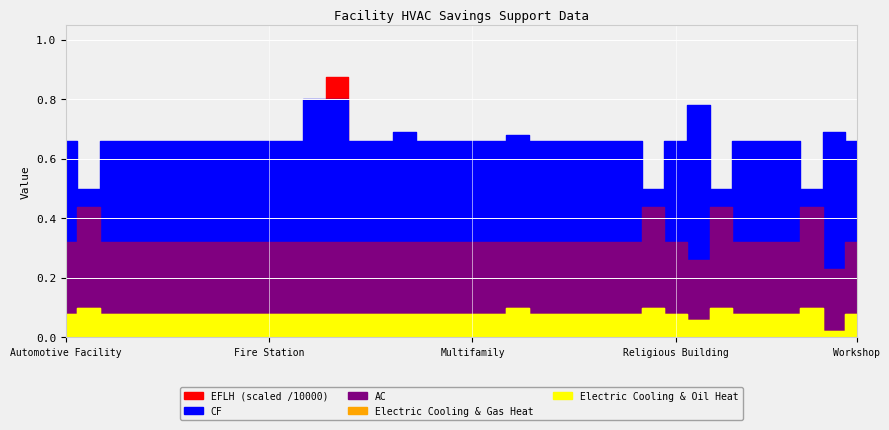

What is the maximum value for AC?

0.4